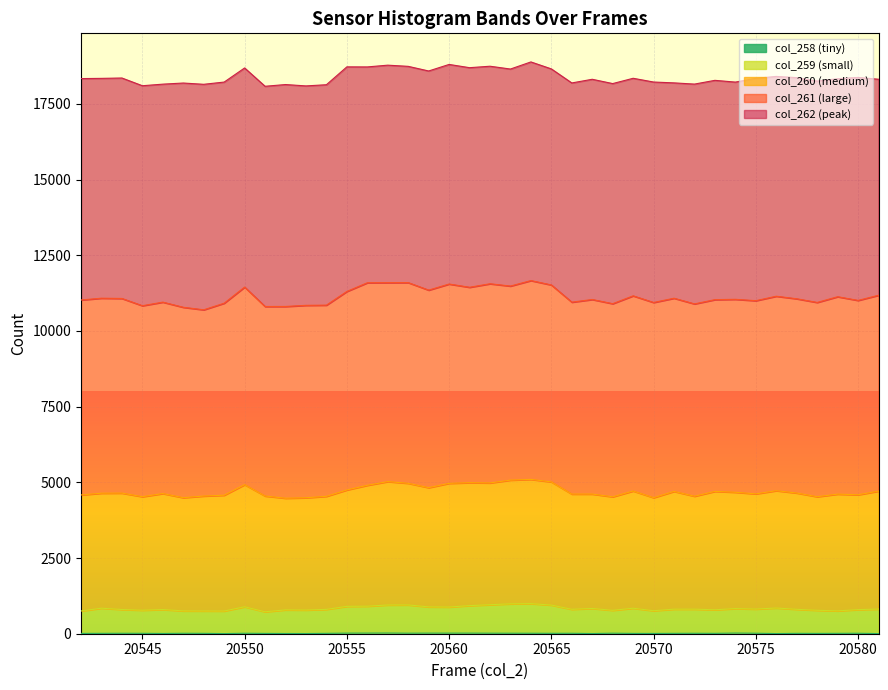

True or false: col_262 and col_258 intersect in this chart.

False